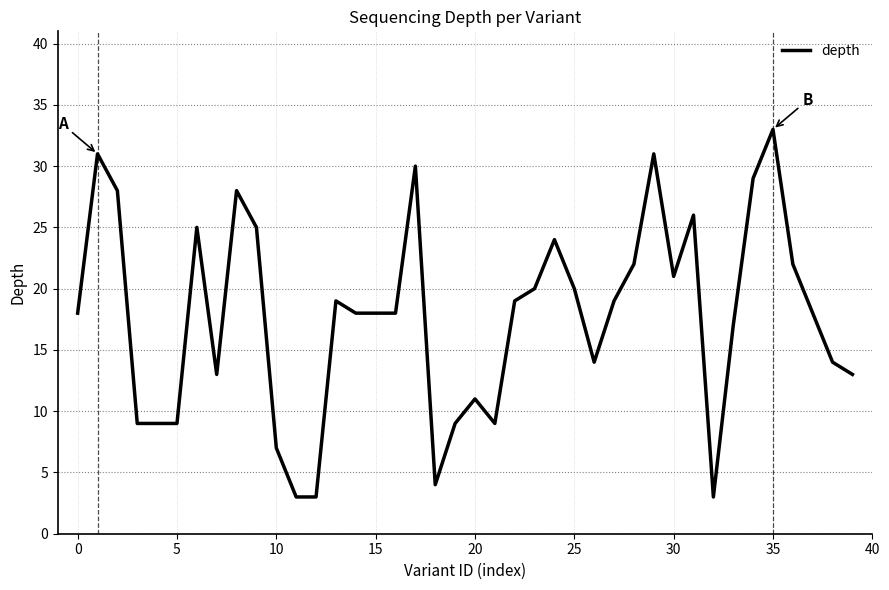

What is the sum of all values?

709